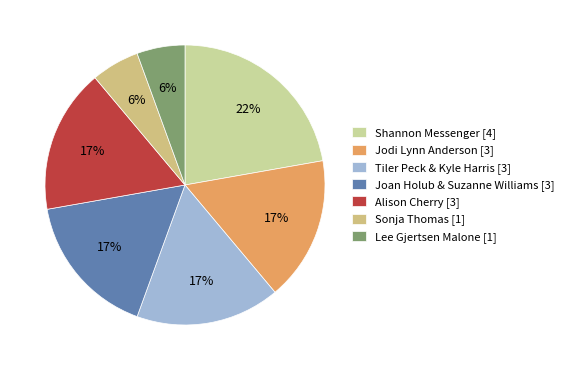

How many segments does this pie chart have?

7